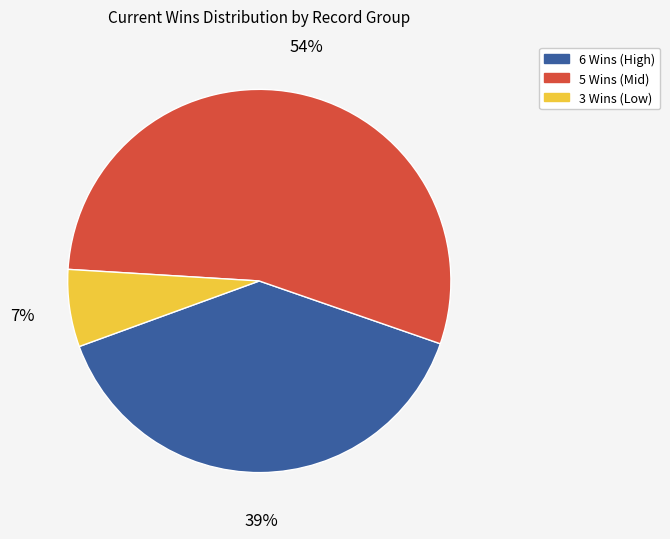

Is there any slice that represents more than half of the pie?

Yes